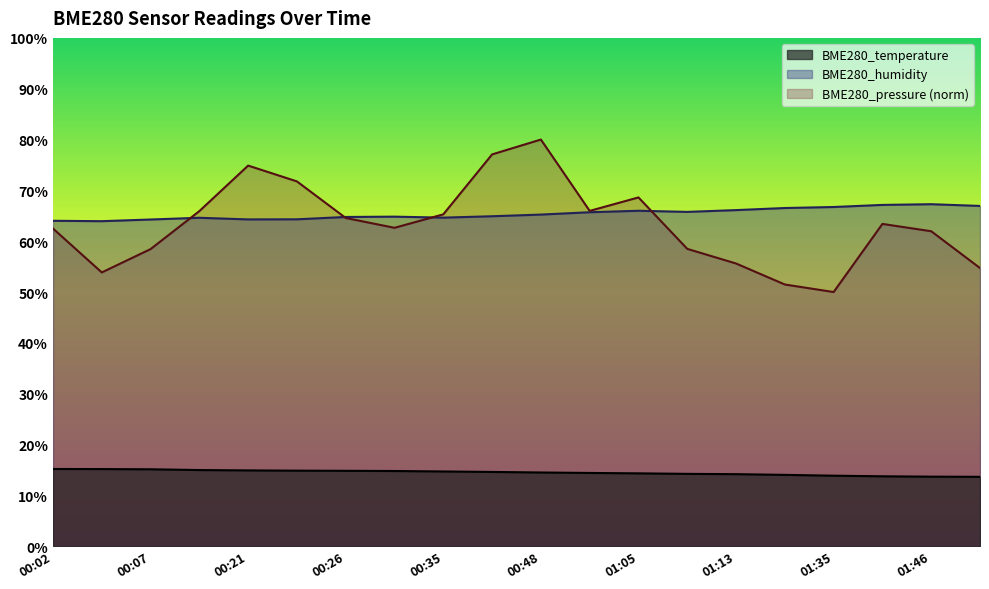

Where does the BME280_temperature series first go above 14?

00:02